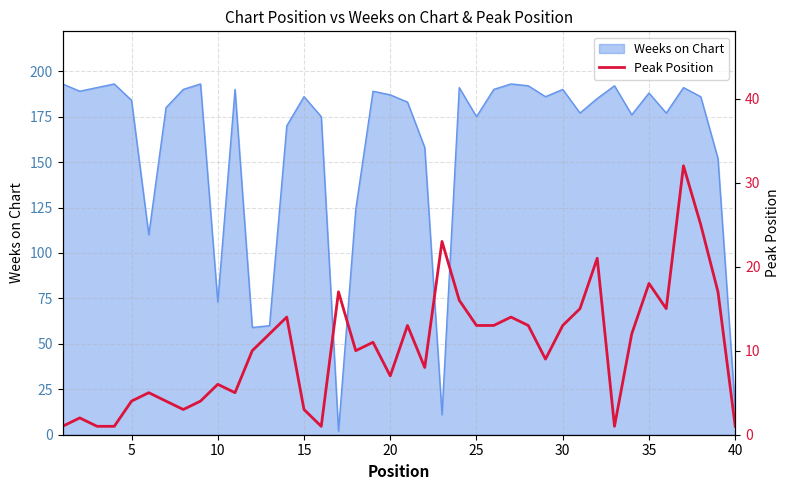

How many lines are shown in the chart?

1